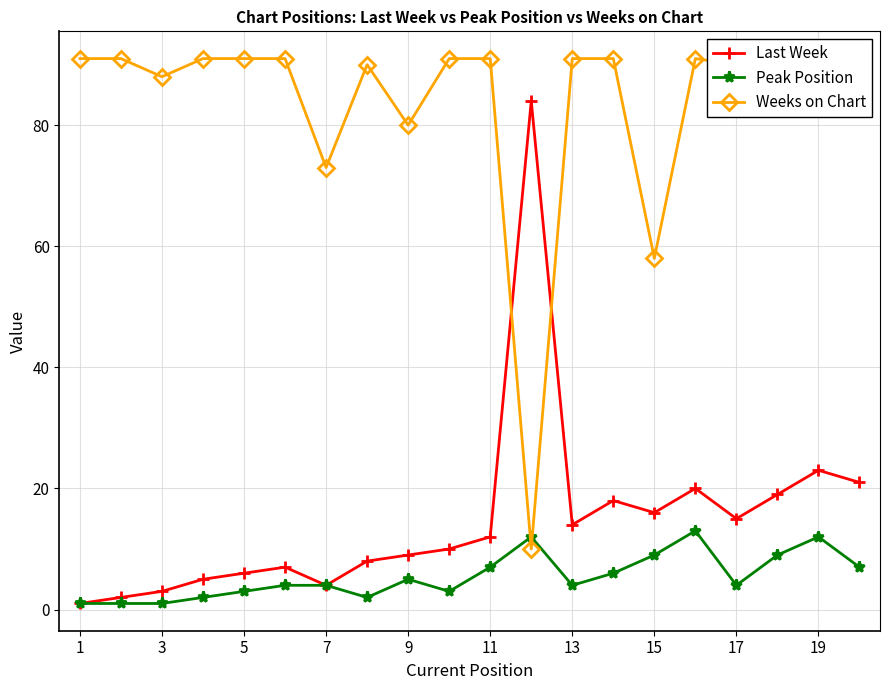

True or false: Peak Position and Weeks on Chart cross at least once.

True